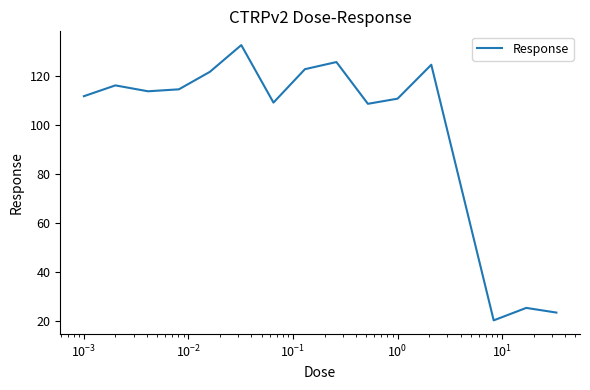

What is the difference between the maximum and minimum values?

112.0